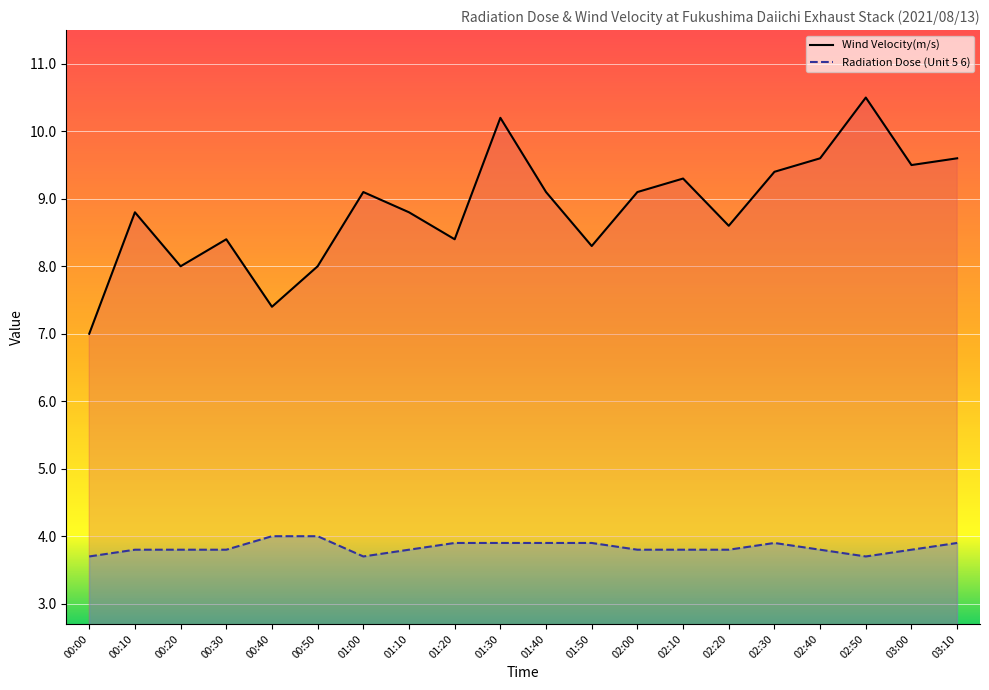

Does the chart display data point markers on the line(s)?

No